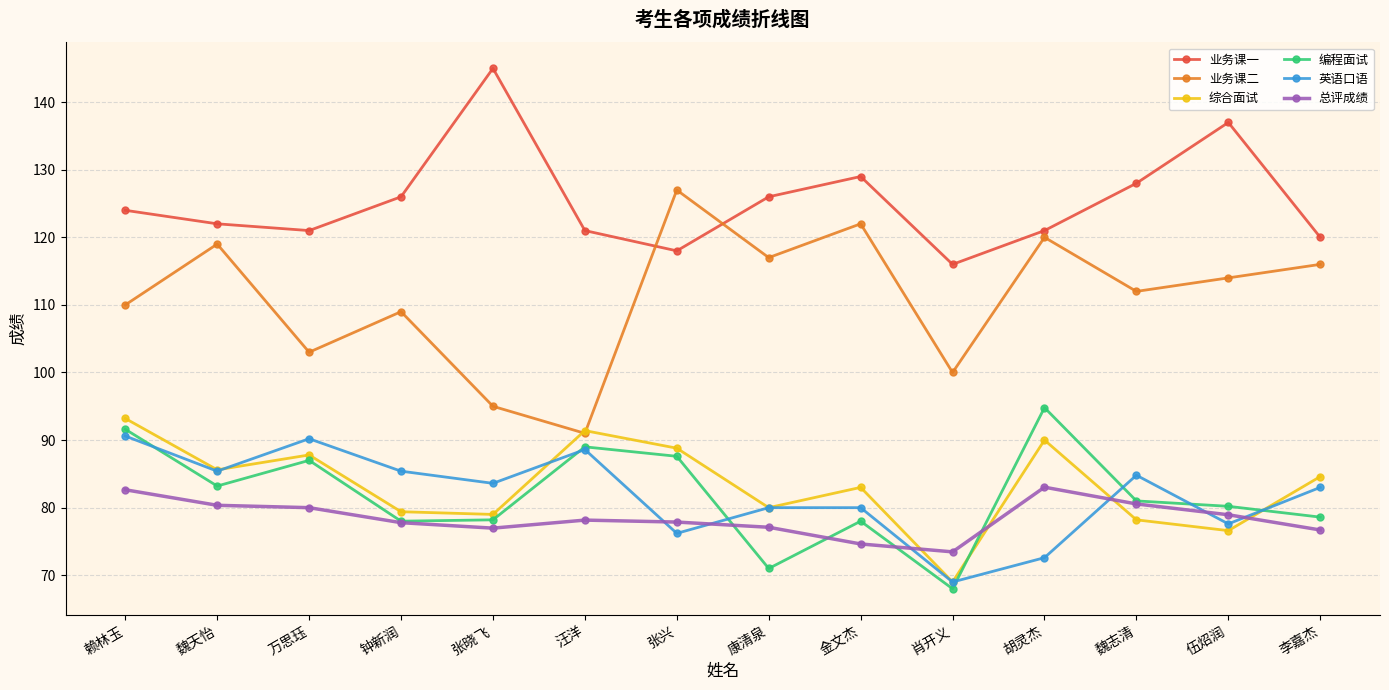

The value of 业务课二 at 金文杰 is 122.0. True or false?

True